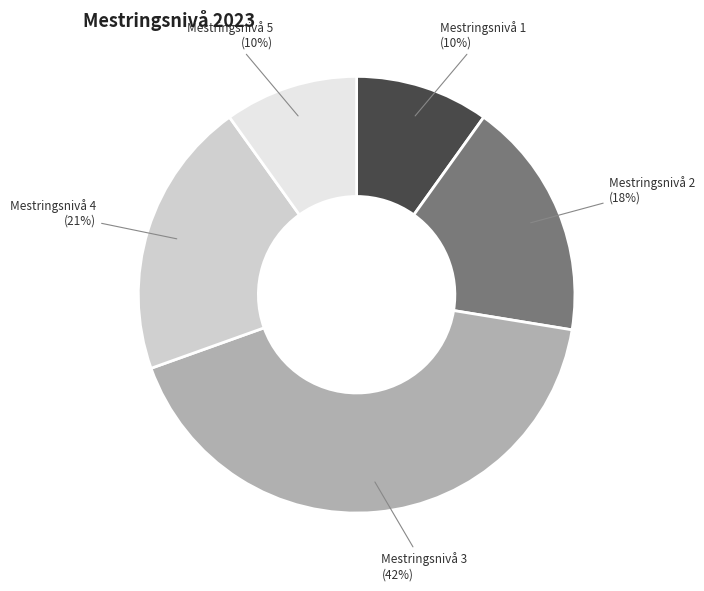

What percentage is the Mestringsnivå 5 slice, to the nearest percent?

10%